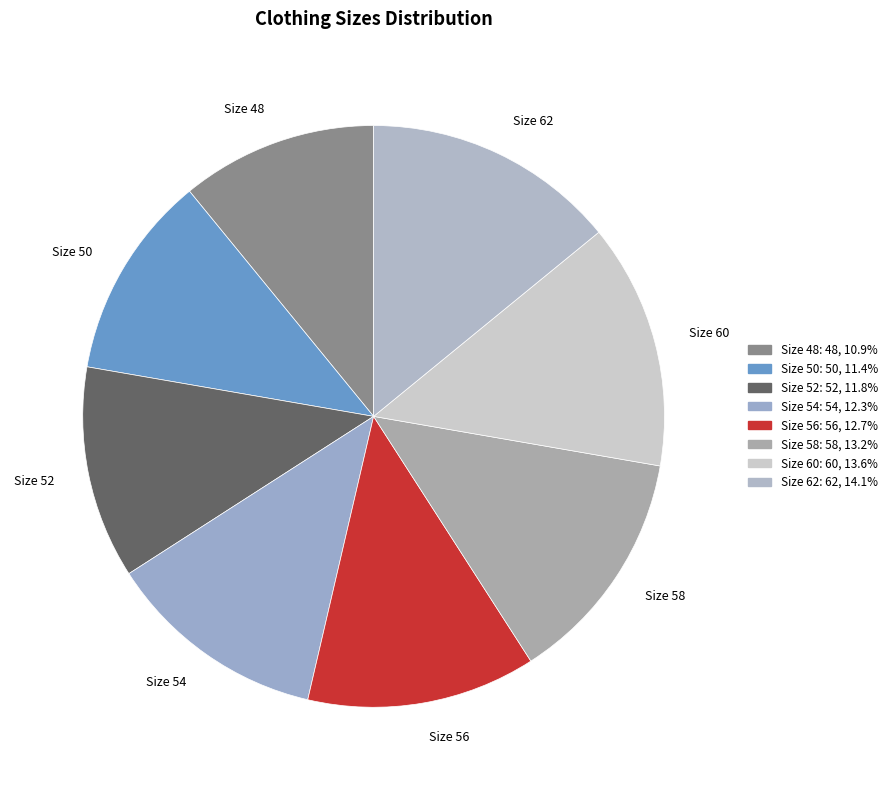

Does Size 54 represent more than half of the total?

No